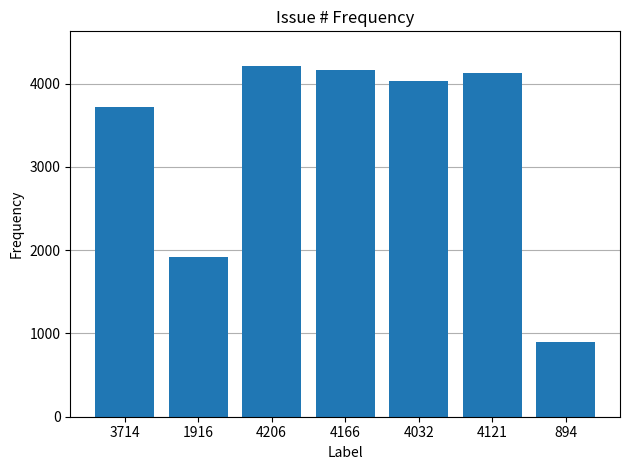

List the labels in order of value, largest first.

4206, 4166, 4121, 4032, 3714, 1916, 894